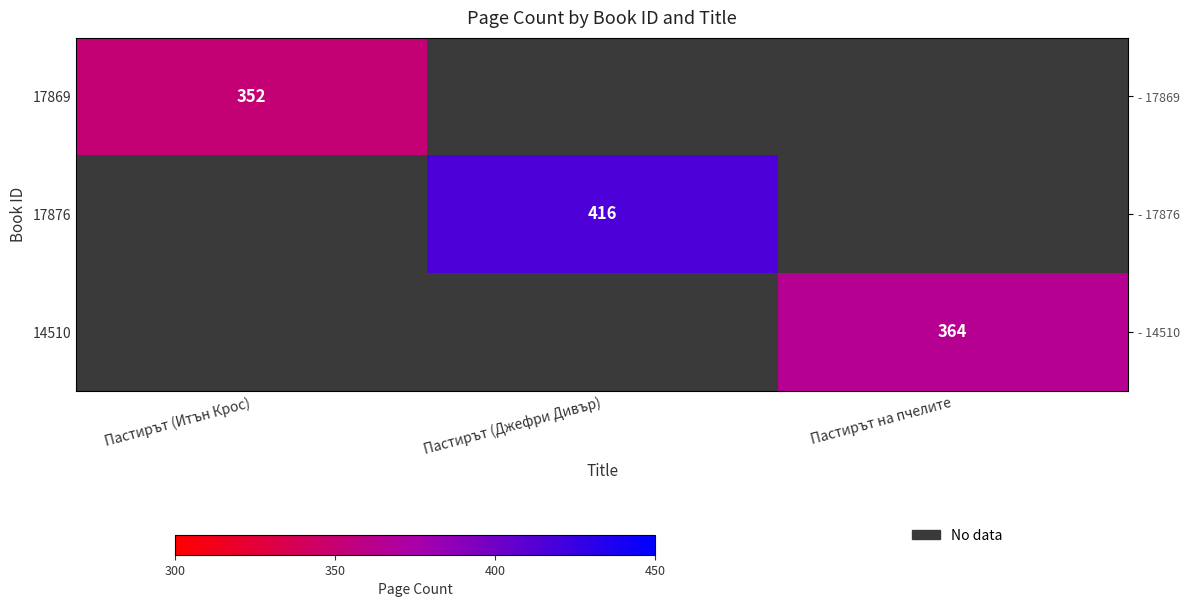

What is the greatest value displayed?

416.0